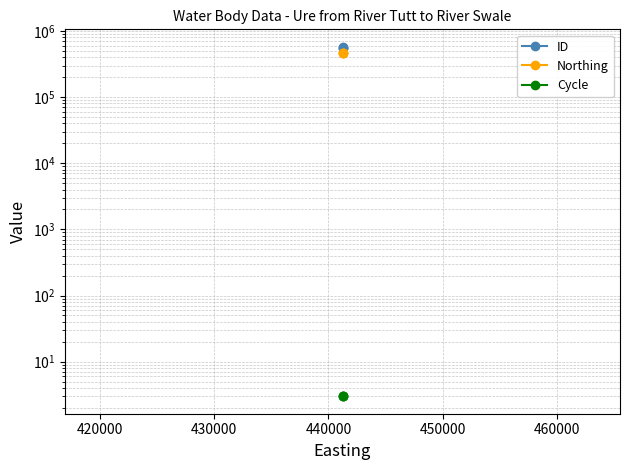

Rank the series by their maximum value, from lowest to highest.

Cycle, Northing, ID